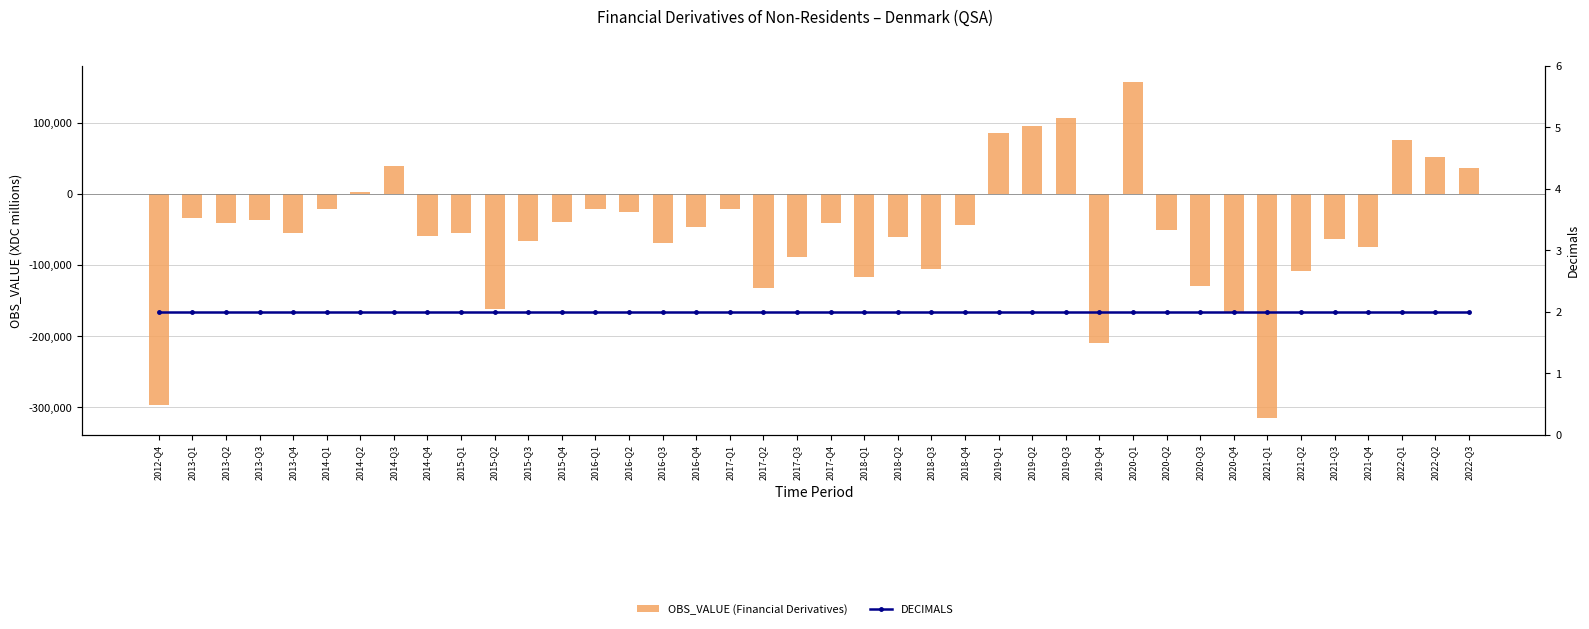

What is the total value across all series at 2017-Q4?

-40342